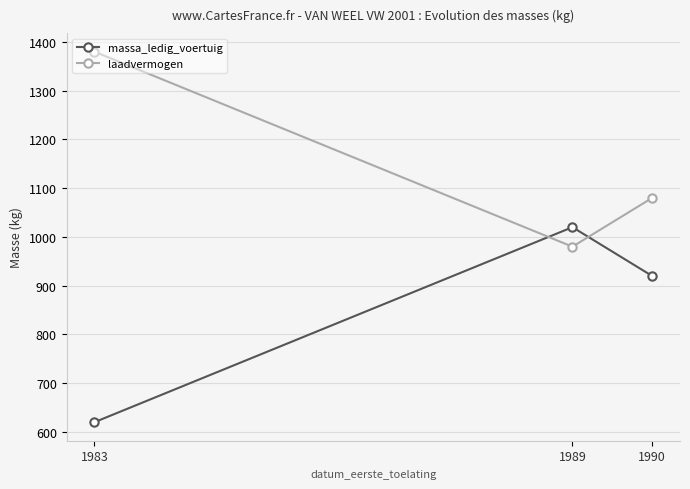

What is the total value across all series at 1990?

2000